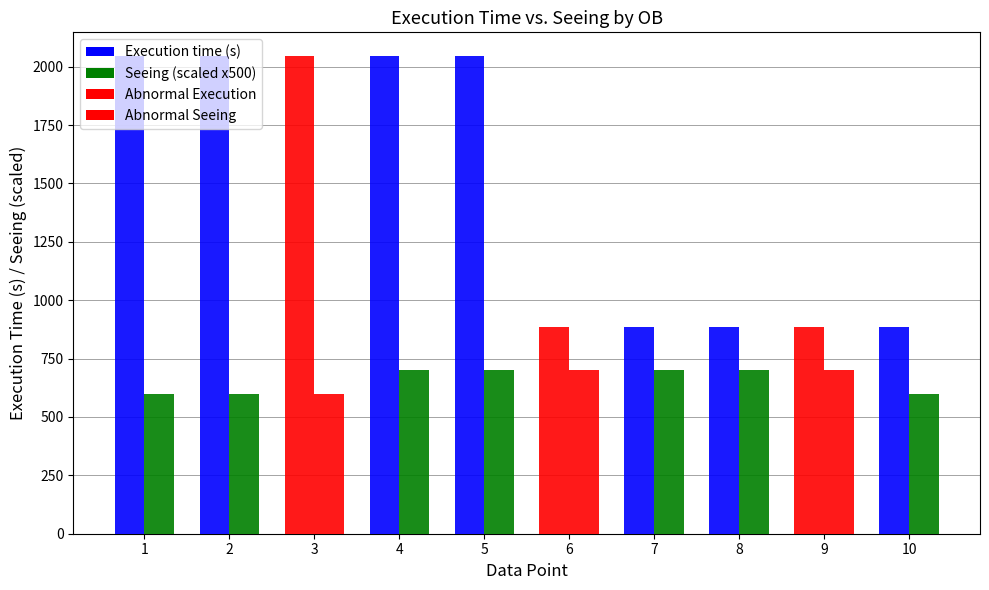

Where is Execution time (s) nearest to the value 1466?

1